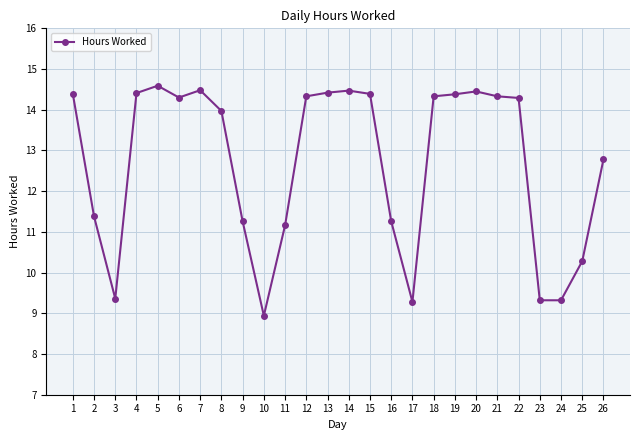

Is it true that the value at 8 is 6.0?

False